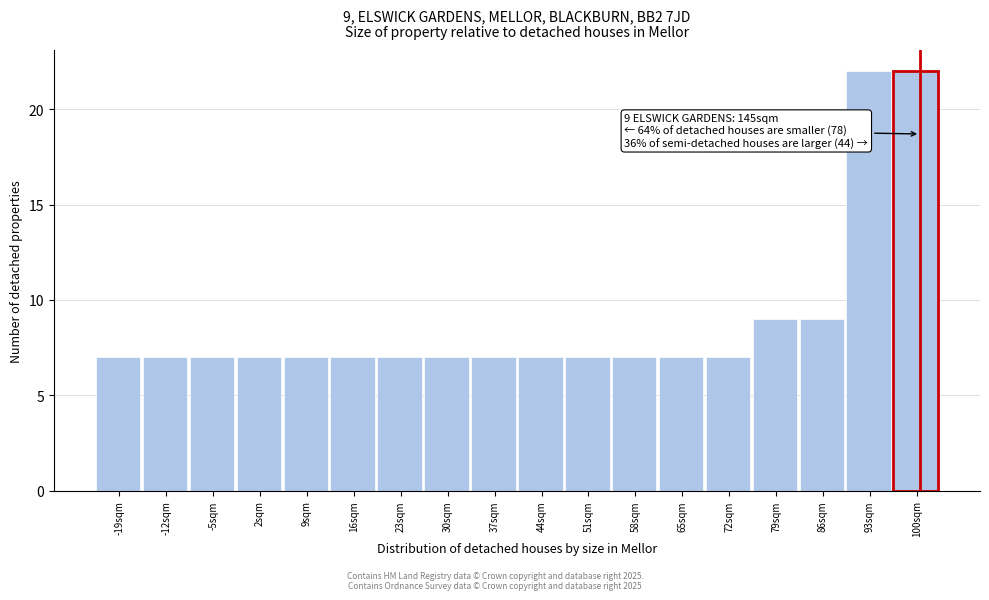

Reading left to right, what are all the values shown in this chart?

-19sqm=7	-12sqm=7	-5sqm=7	2sqm=7	9sqm=7	16sqm=7	23sqm=7	30sqm=7	37sqm=7	44sqm=7	51sqm=7	58sqm=7	65sqm=7	72sqm=7	79sqm=9	86sqm=9	93sqm=22	100sqm=22